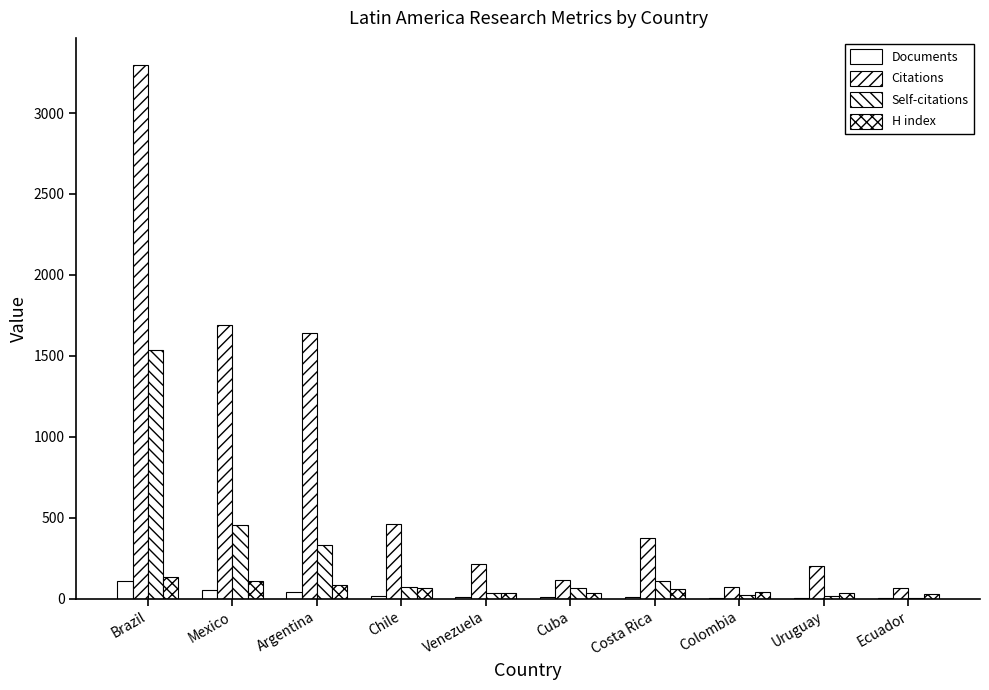

Reading right to left, extract all data points from this chart.

Documents: Ecuador=2	Uruguay=4	Colombia=5	Costa Rica=8	Cuba=9	Venezuela=10	Chile=16	Argentina=42	Mexico=53	Brazil=108
Citations: Ecuador=66	Uruguay=200	Colombia=73	Costa Rica=373	Cuba=114	Venezuela=212	Chile=459	Argentina=1644	Mexico=1692	Brazil=3299
Self-citations: Ecuador=6	Uruguay=19	Colombia=21	Costa Rica=108	Cuba=67	Venezuela=34	Chile=74	Argentina=331	Mexico=454	Brazil=1537
H index: Ecuador=30	Uruguay=37	Colombia=44	Costa Rica=58	Cuba=38	Venezuela=38	Chile=68	Argentina=87	Mexico=110	Brazil=134